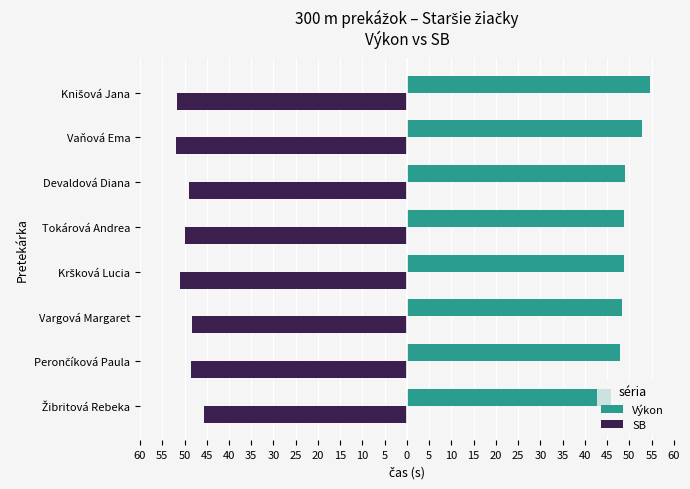

What is the value of the Výkon bar at the 8th from the left?

54.6